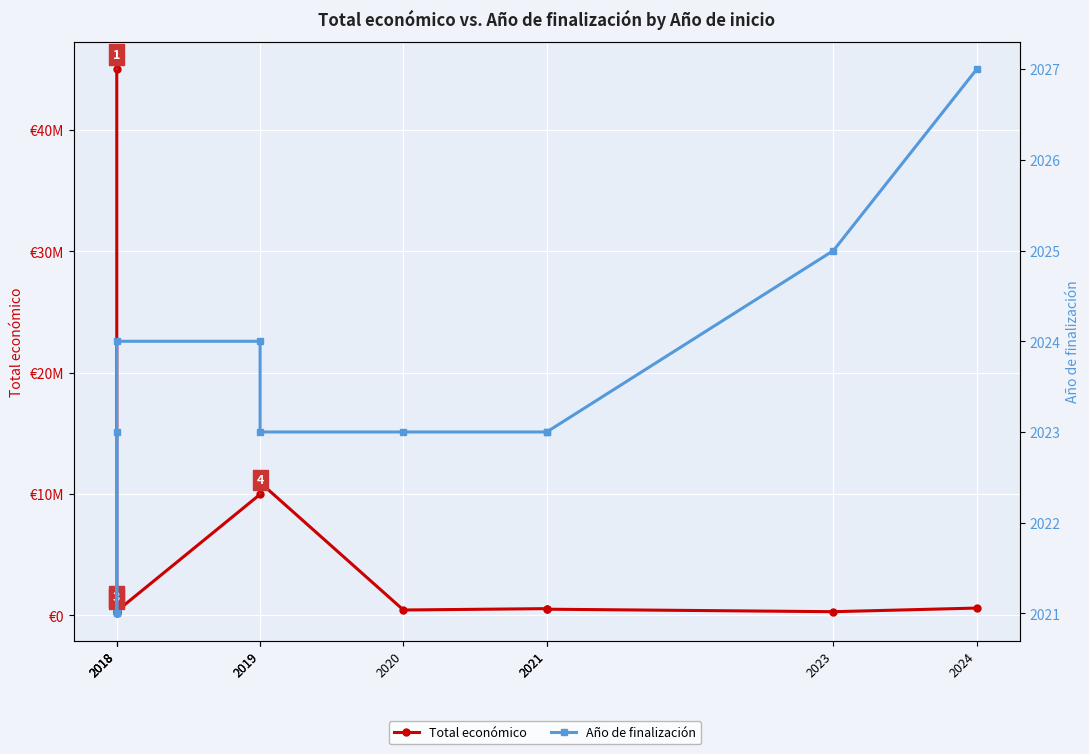

True or false: Total económico and Año de finalización cross at least once.

False